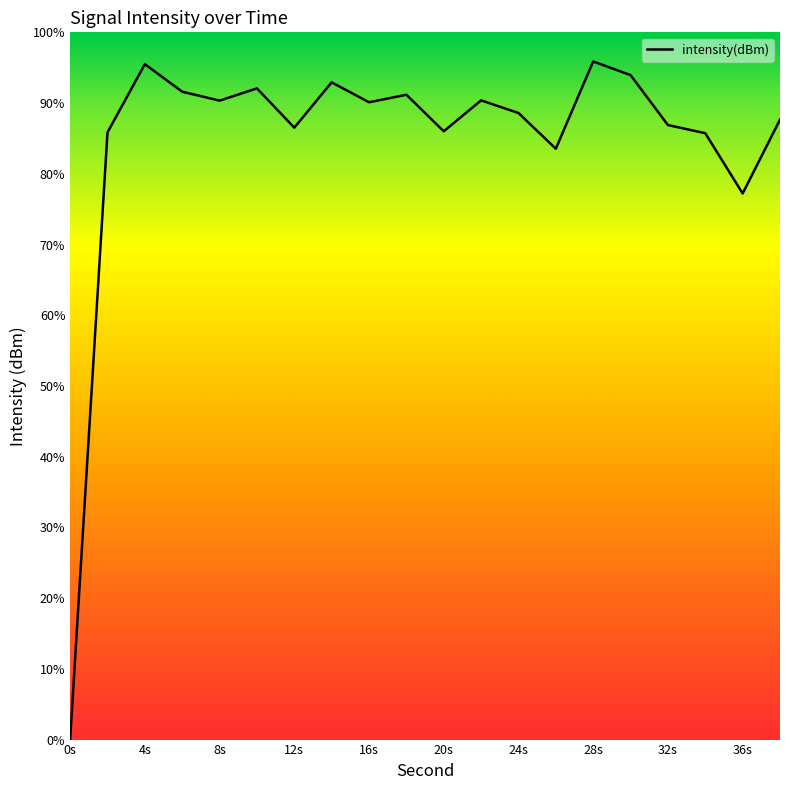

Does the chart have visible grid lines?

No